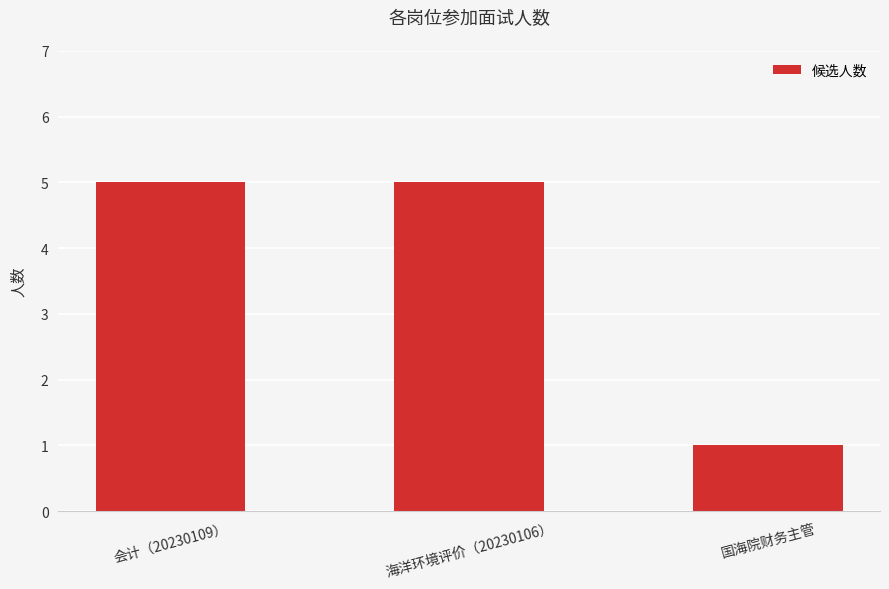

Which category has the lowest value across all series?

国海院财务主管